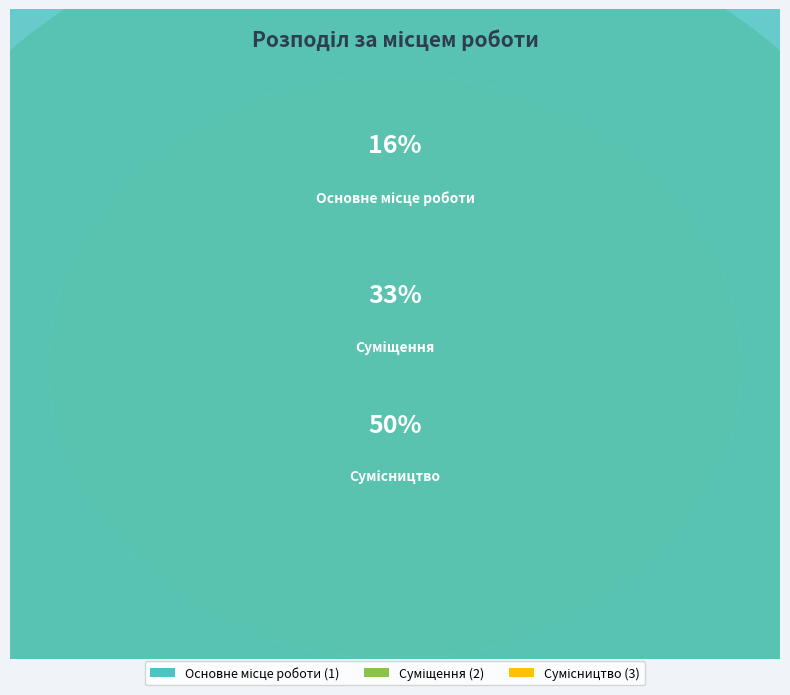

To the nearest percent, what percentage of the pie is Сумісництво?

50%